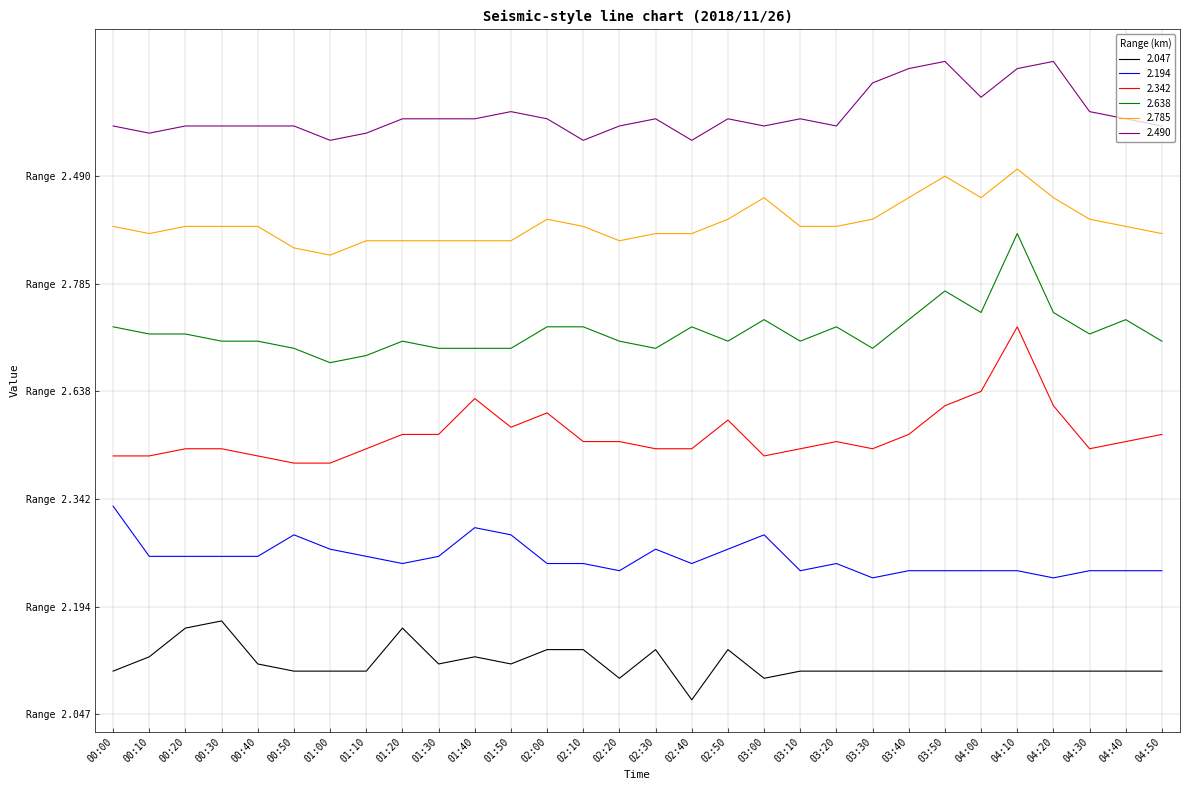

True or false: 2.785 and 2.490 intersect in this chart.

False